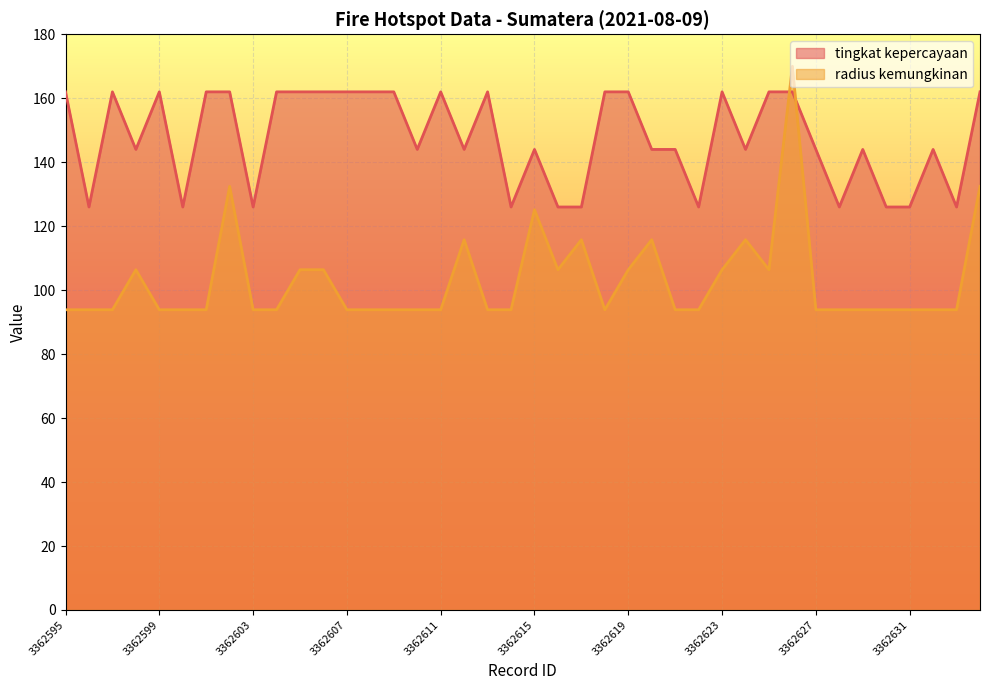

Which series changed the most between 3362618 and 3362624?

radius kemungkinan